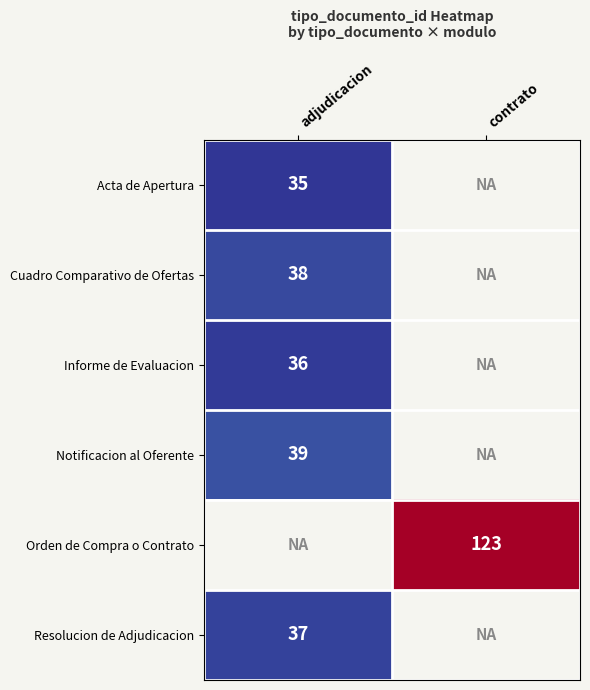

True or false: Cuadro Comparativo de Ofertas has a value of 38 at adjudicacion.

True